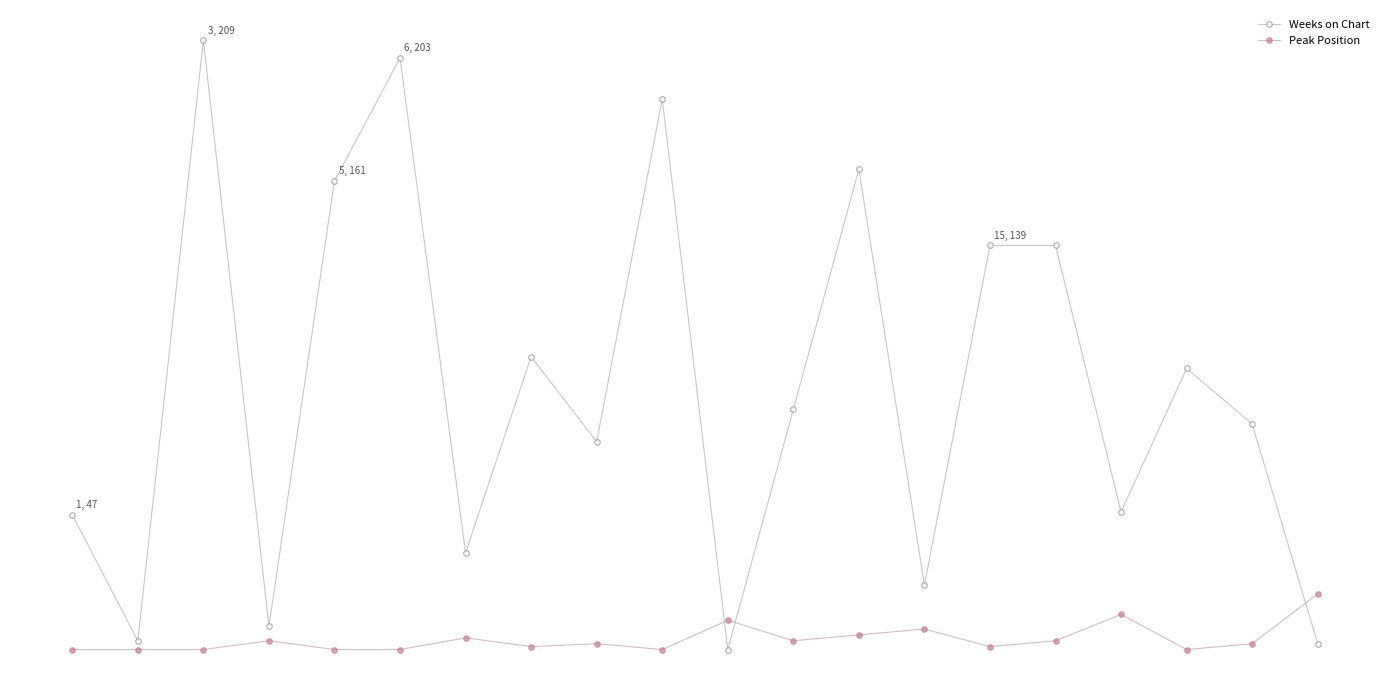

How many intersections are there between Weeks on Chart and Peak Position?

3